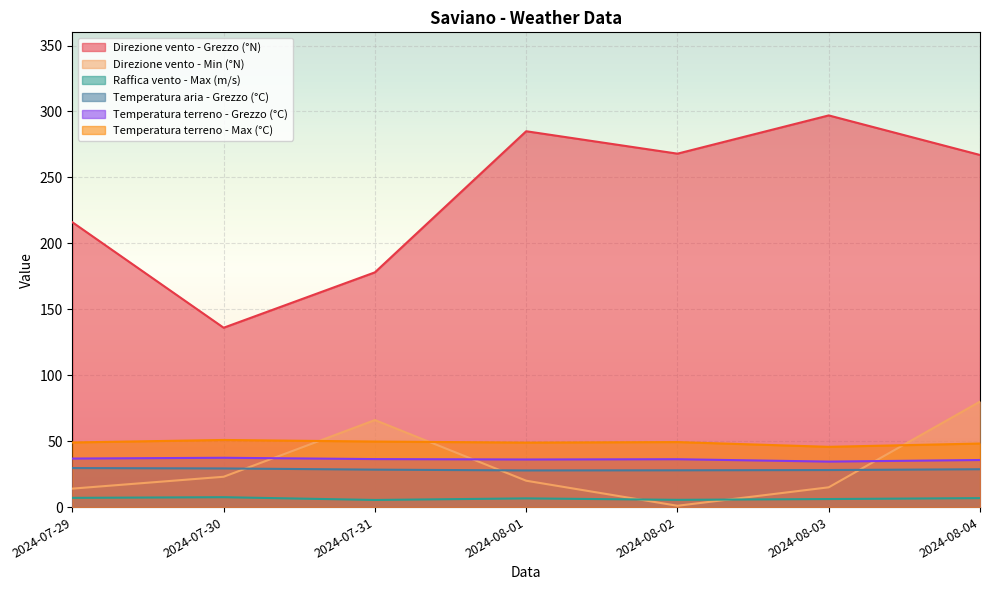

What is the sum of all Temperatura terreno - Grezzo (°C) values?

253.2